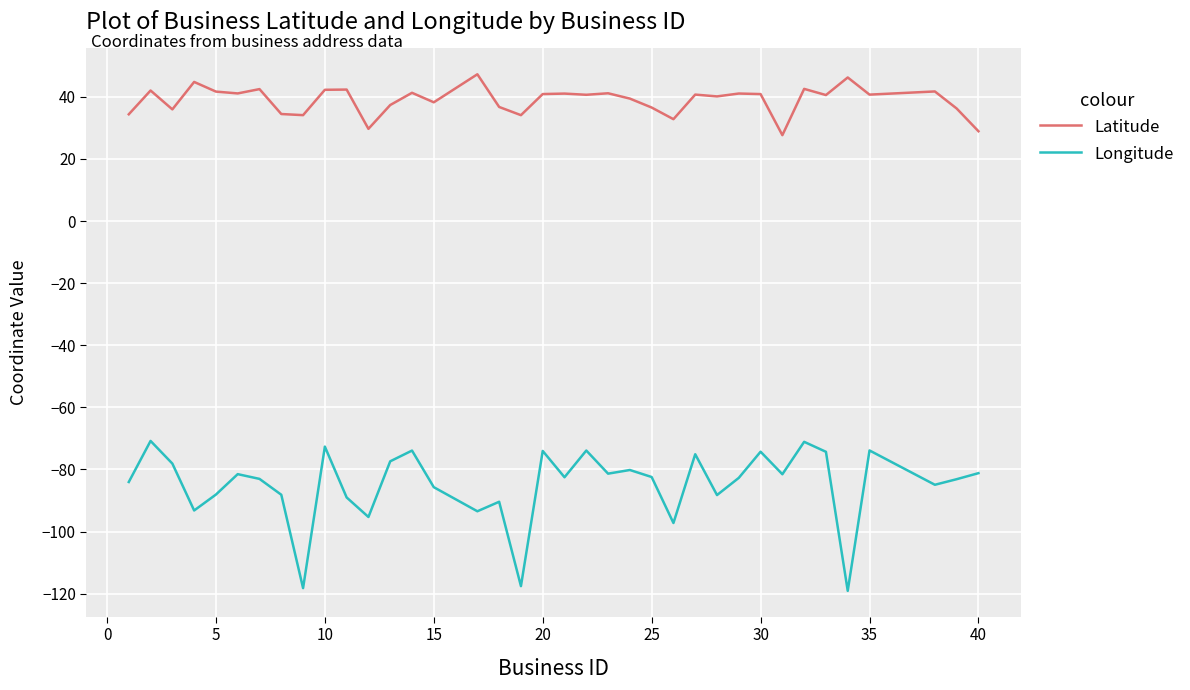

Which series has the widest spread of values?

Longitude